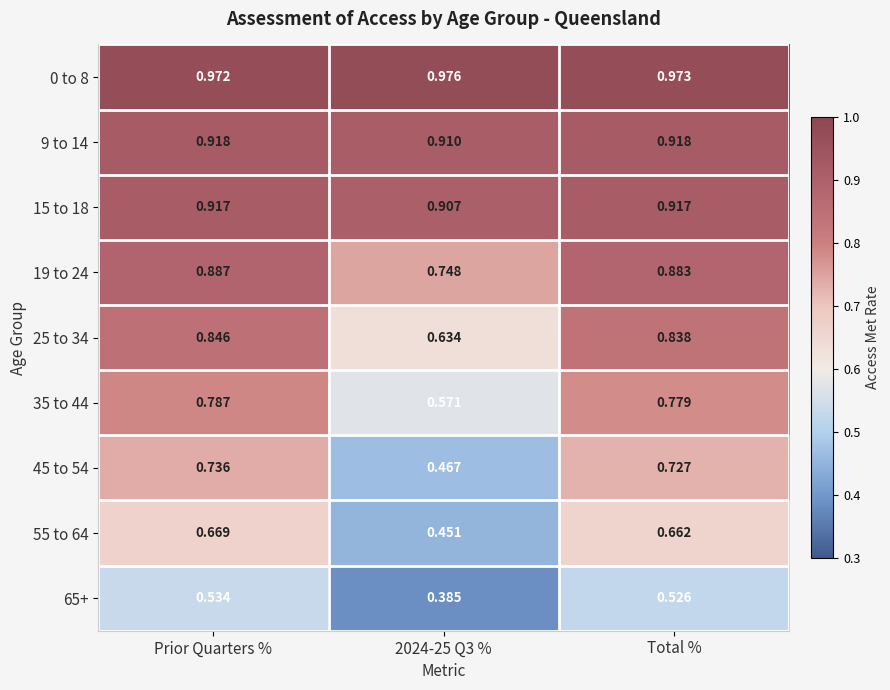

Is the value of 15 to 18 at Total % greater than the value of 35 to 44 at 2024-25 Q3 %?

Yes